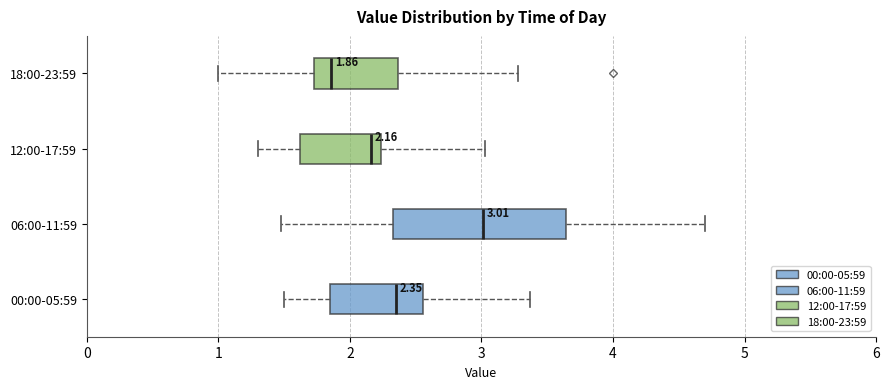

Which box's median line is the furthest to the right?

06:00-11:59